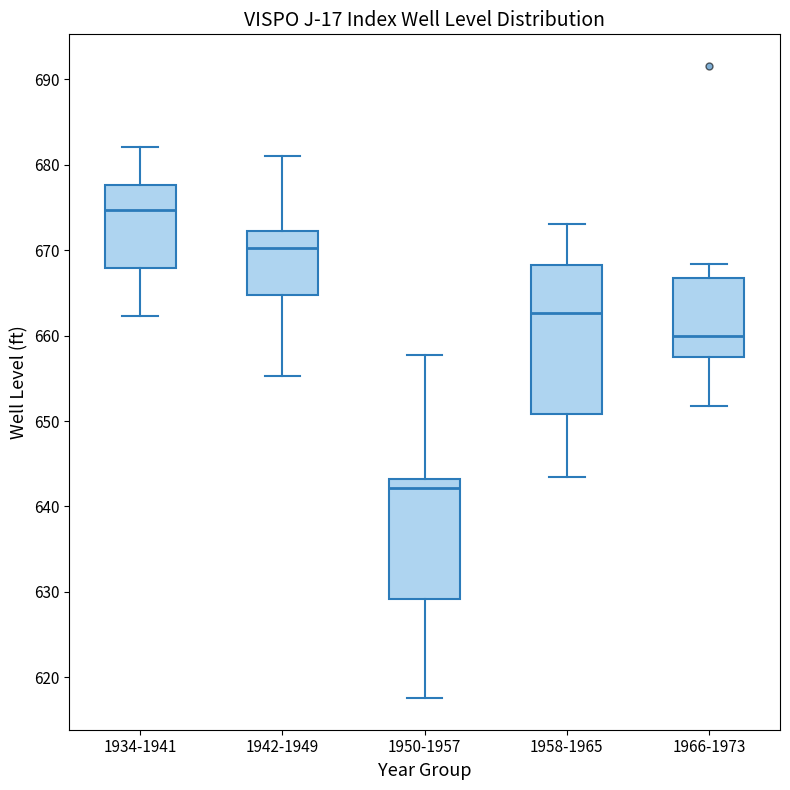

Which box has the highest median line?

1934-1941